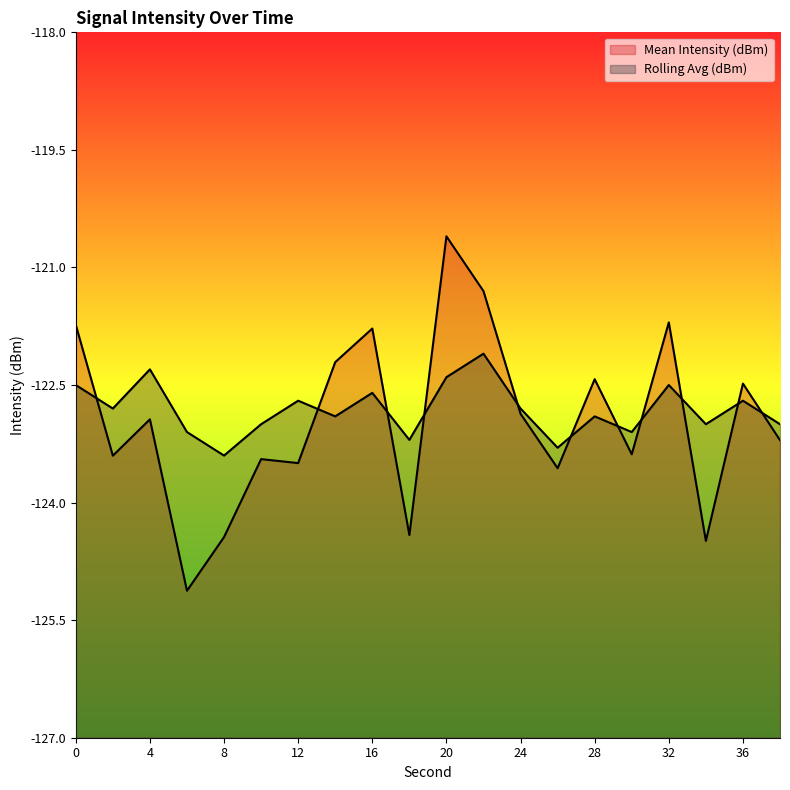

Is it true that Rolling Avg (dBm) equals -211.6 at 10?

False